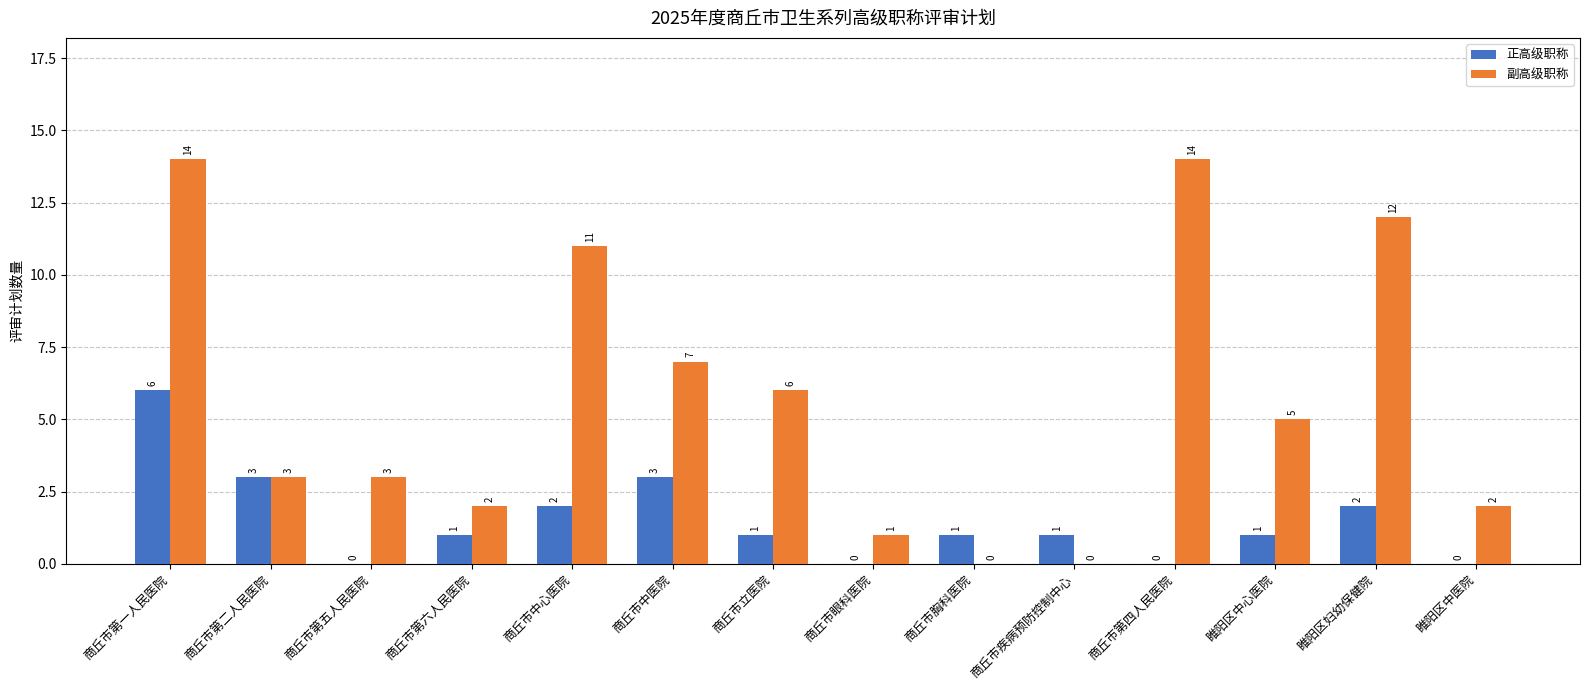

At which label does 正高级职称 reach its peak?

商丘市第一人民医院